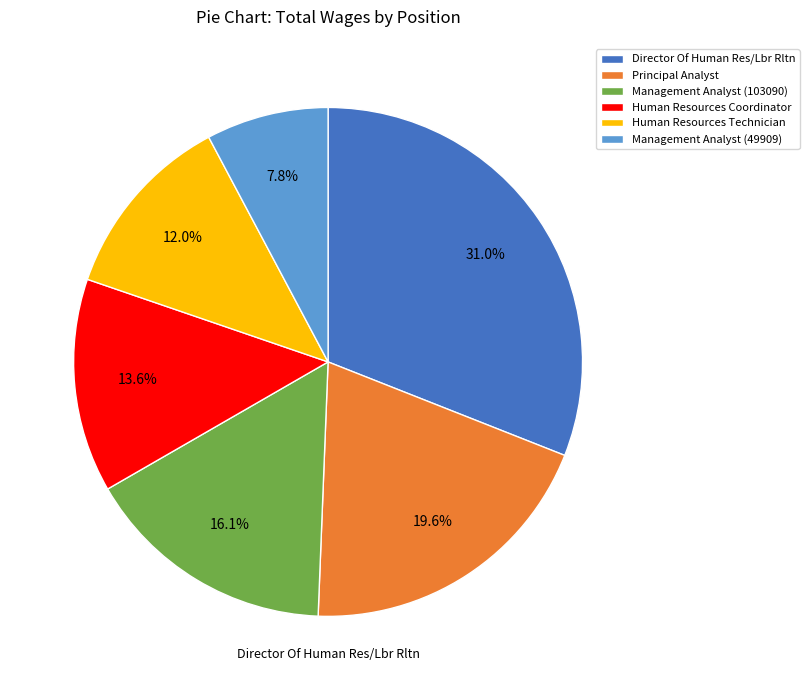

The Management Analyst (103090) slice represents 29% of the pie. True or false?

False